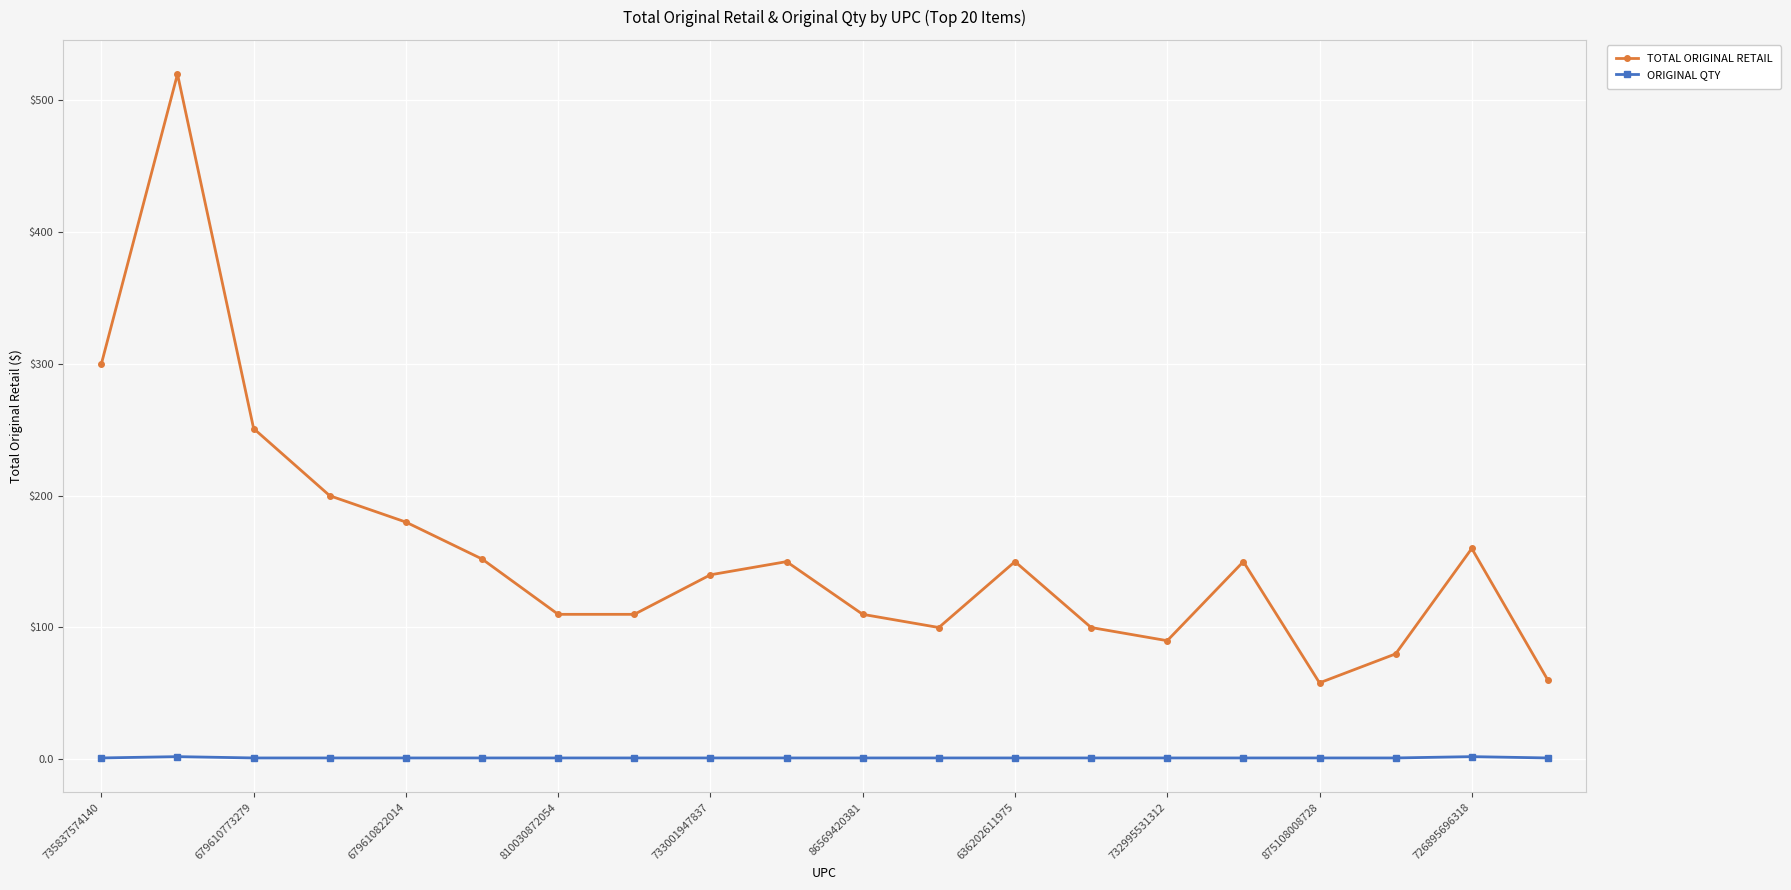

Which category has the lowest value across all series?

735837574140